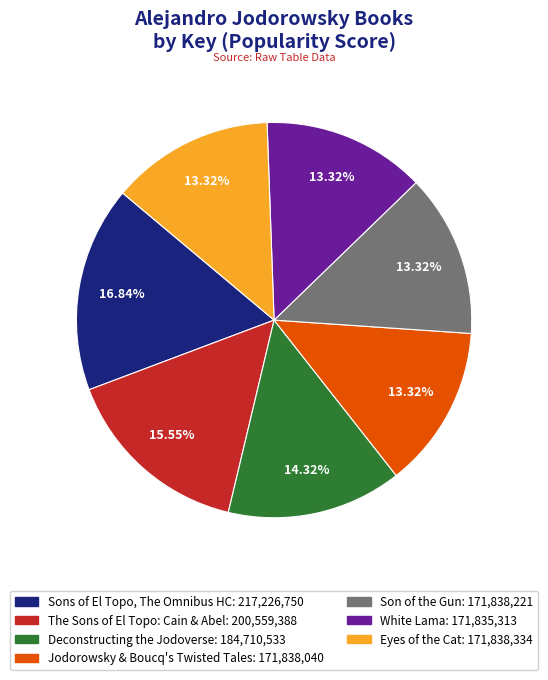

To the nearest percent, what percentage of the pie is Sons of El Topo, The Omnibus HC?

17%